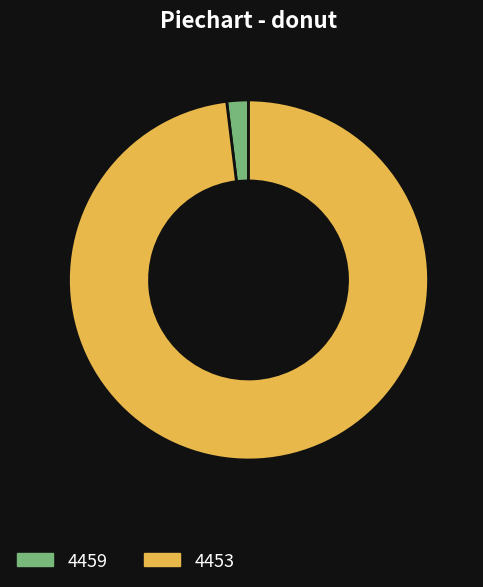

Count the number of slices in the pie.

2